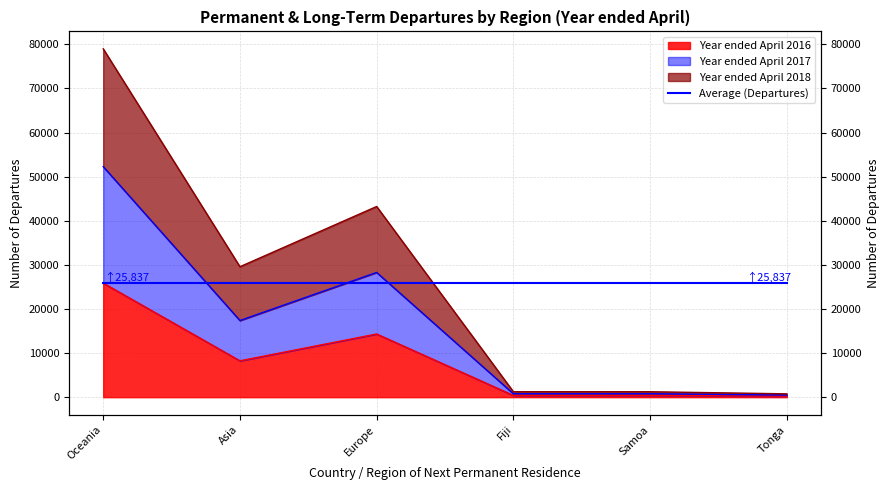

How many interior local peaks does the Year ended April 2016 series have?

1